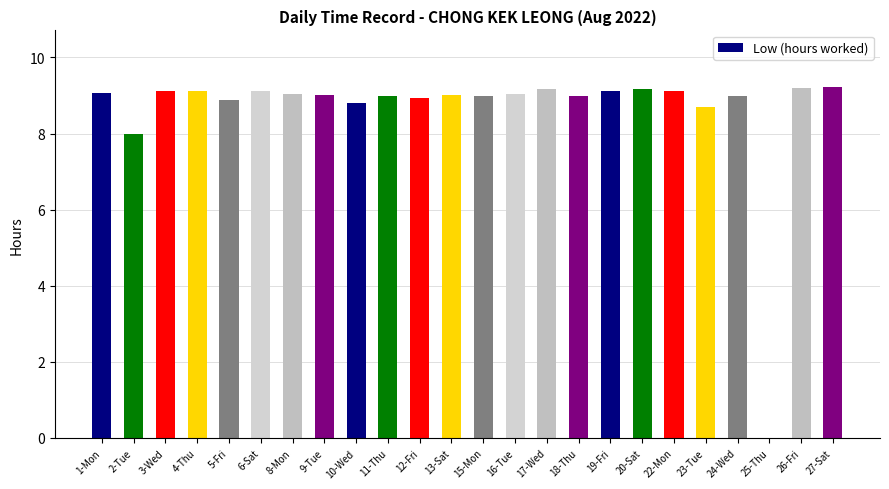

At which label does the data first exceed 9?

1-Mon